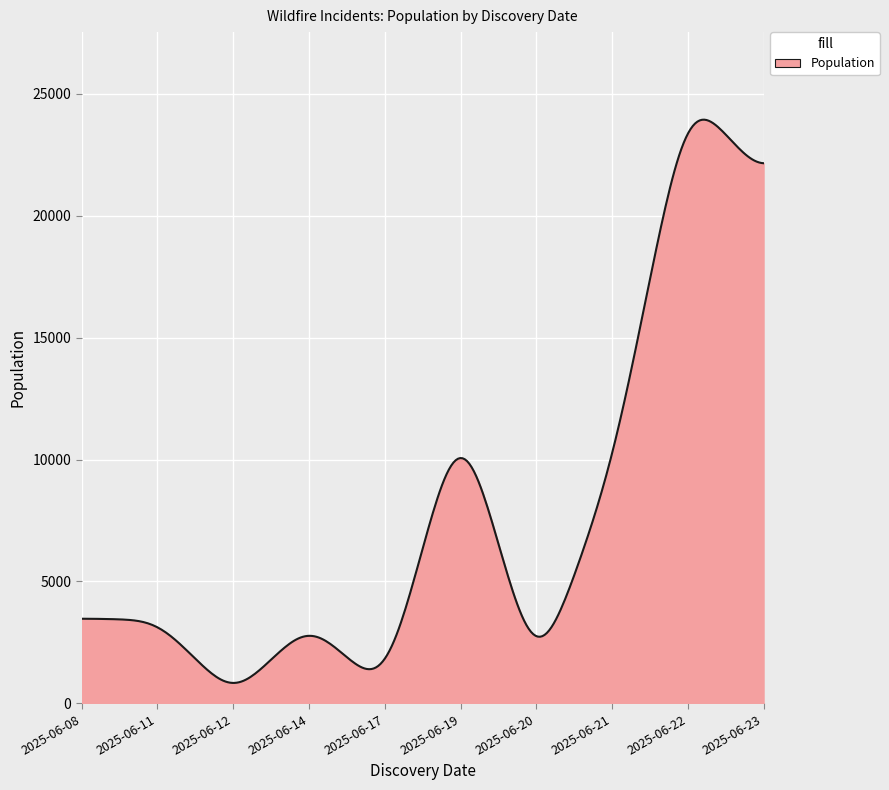

What is the difference between the maximum and minimum values?

23097.2